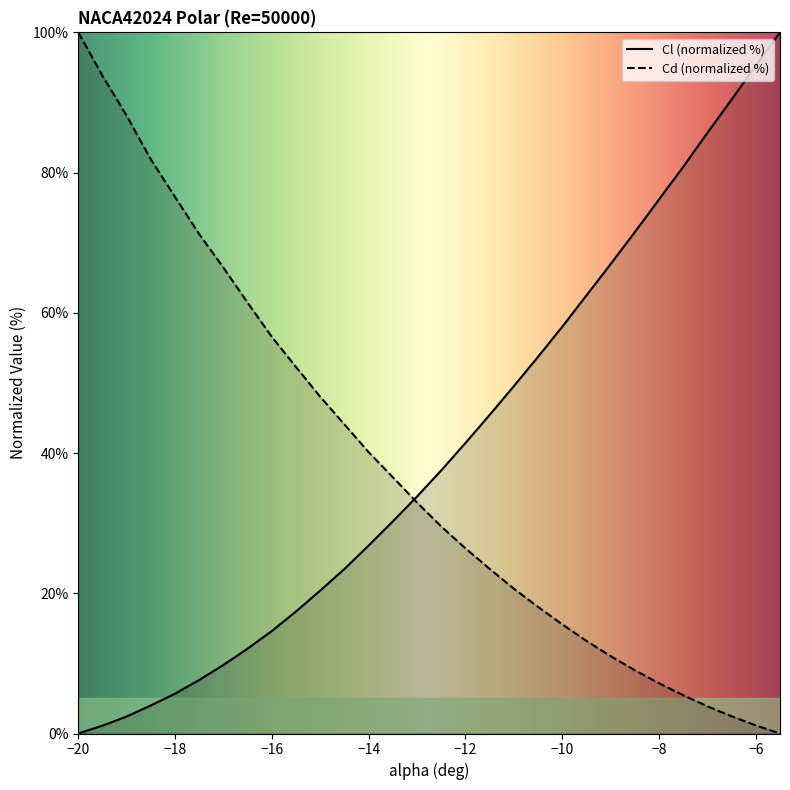

Where do Cd and Cl first cross each other?

-13.5 and -13